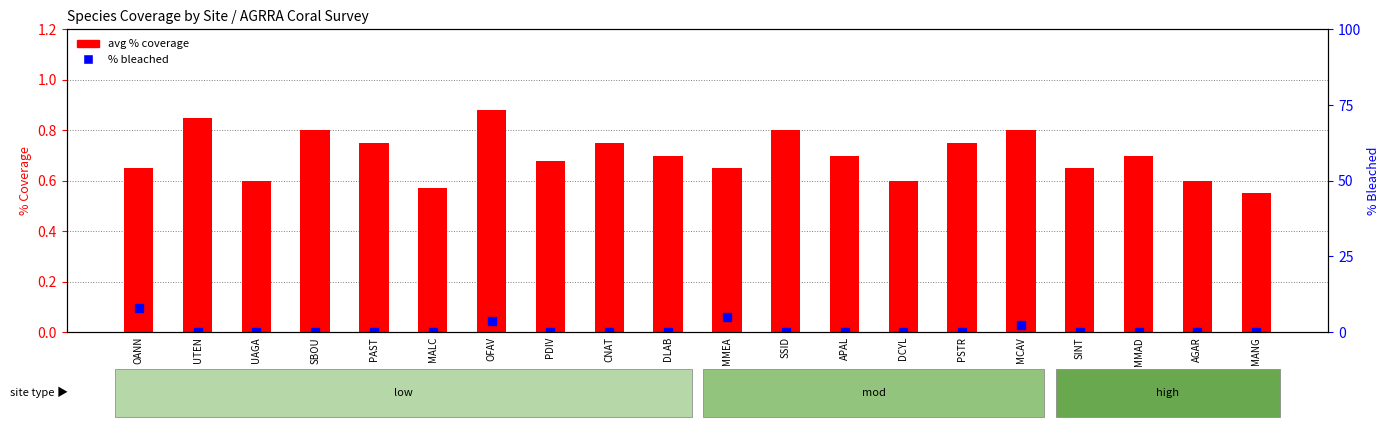

At which category is the sum across all series the highest?

OANN